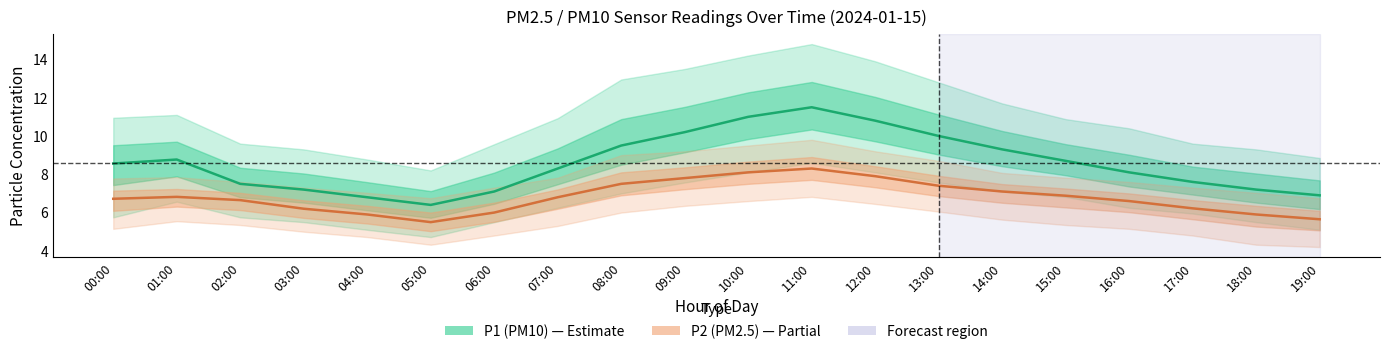

True or false: P2 (PM2.5) has more than 0 interior local peaks.

True